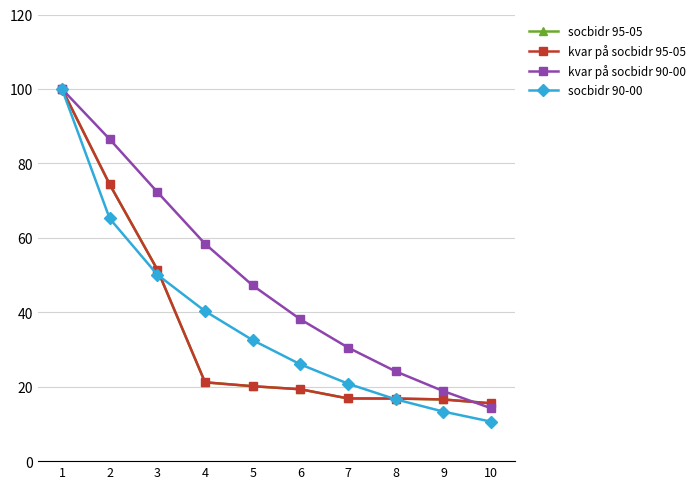

Does the chart have visible grid lines?

Yes